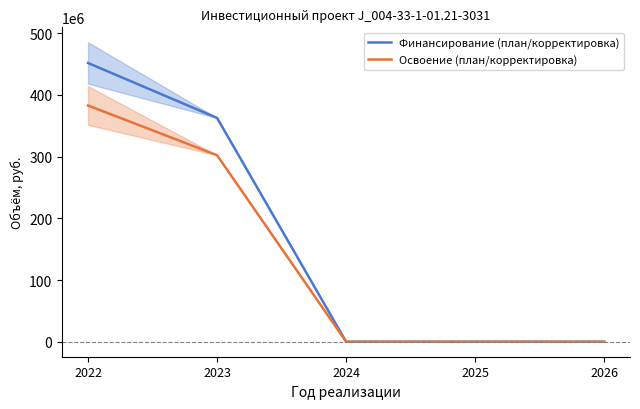

True or false: Освоение (план/корректировка) and Финансирование (план/корректировка) cross at least once.

False